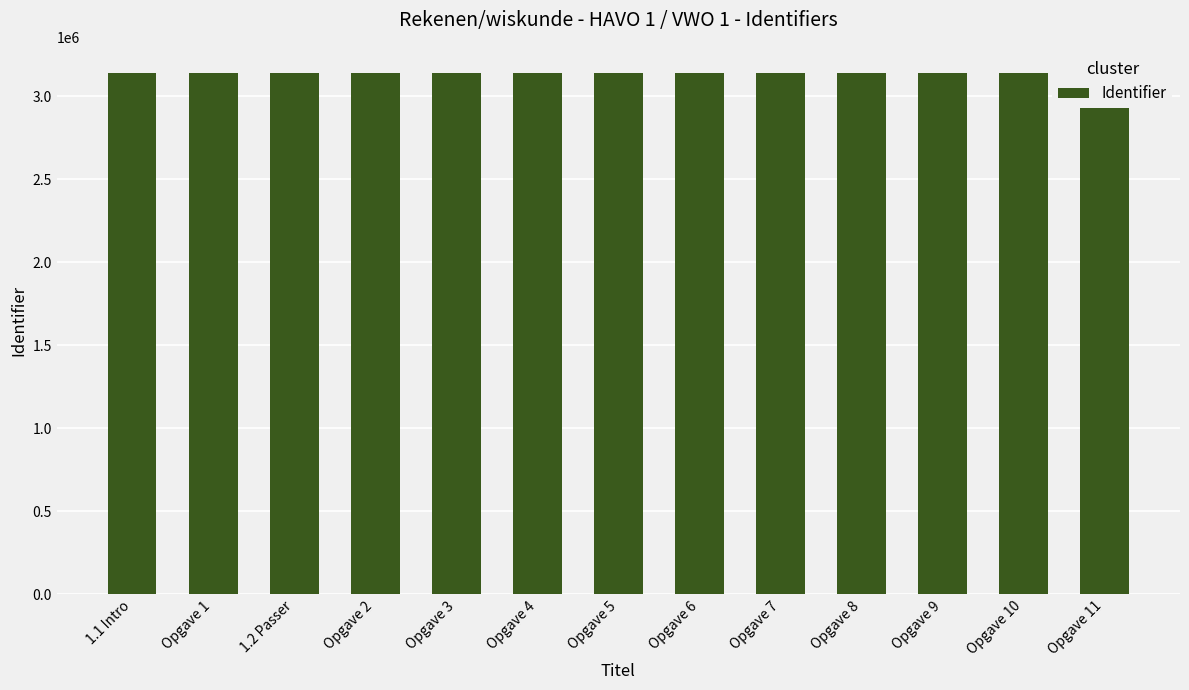

List the labels in order of value, largest first.

Opgave 11, Opgave 10, Opgave 9, Opgave 8, Opgave 7, Opgave 6, Opgave 5, Opgave 4, Opgave 3, Opgave 2, Opgave 1, 1.2 Passer, 1.1 Intro